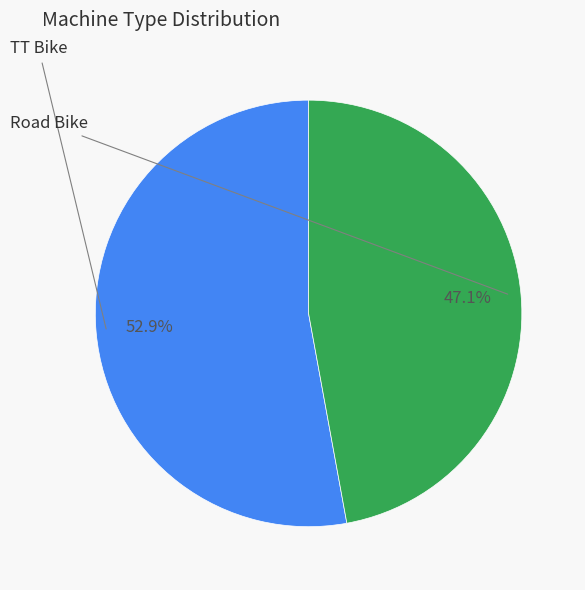

Is there a majority slice in this chart?

Yes